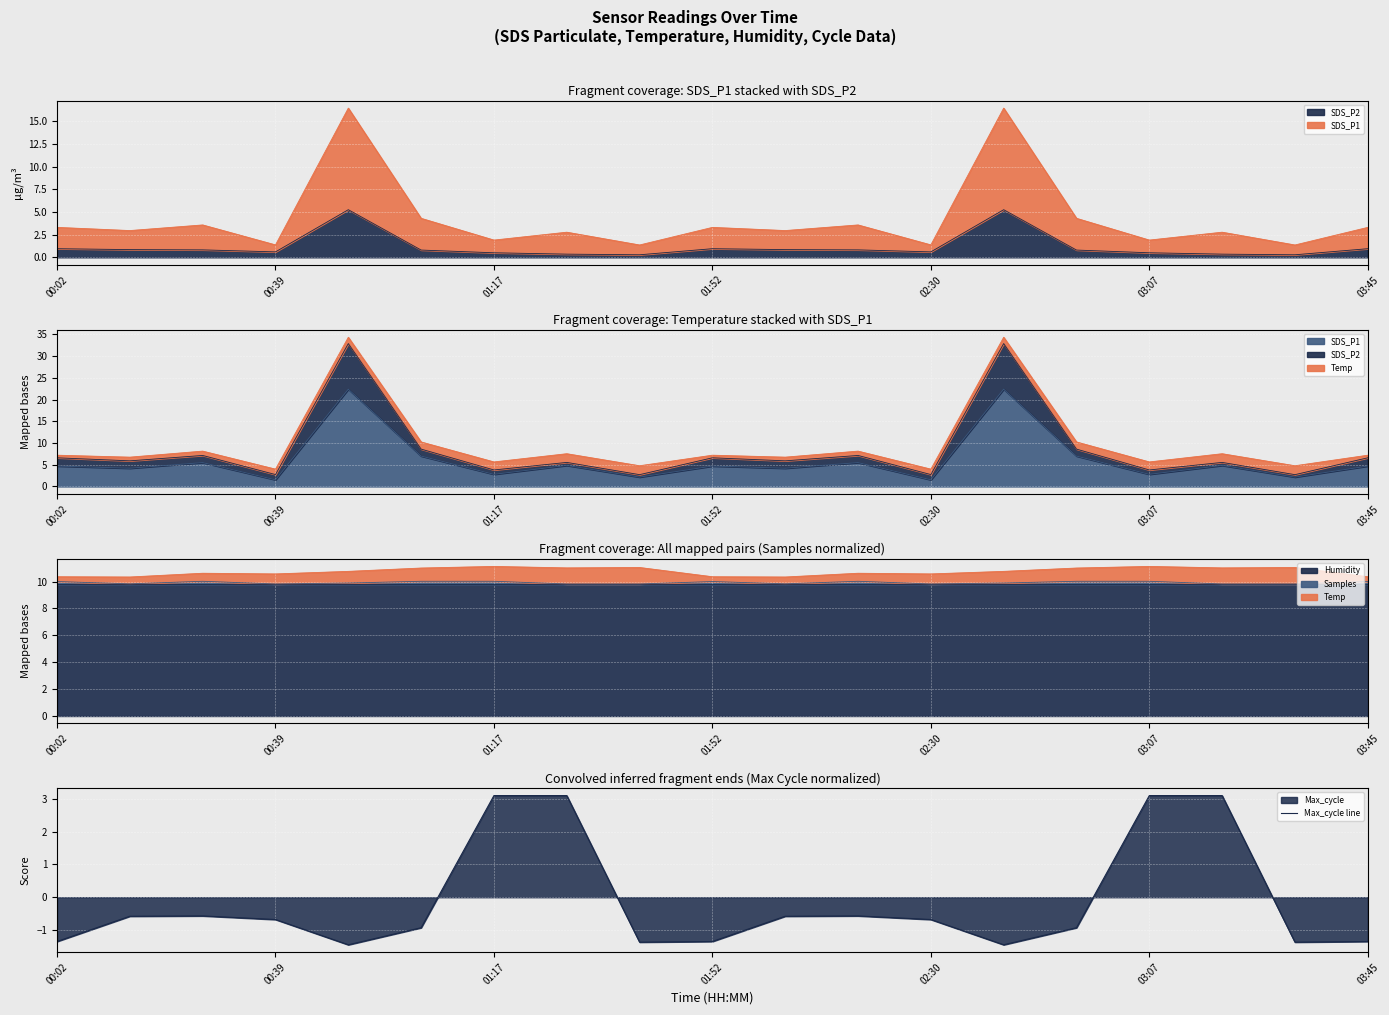

How many interior local peaks (higher than both neighbors) does the data have?

2